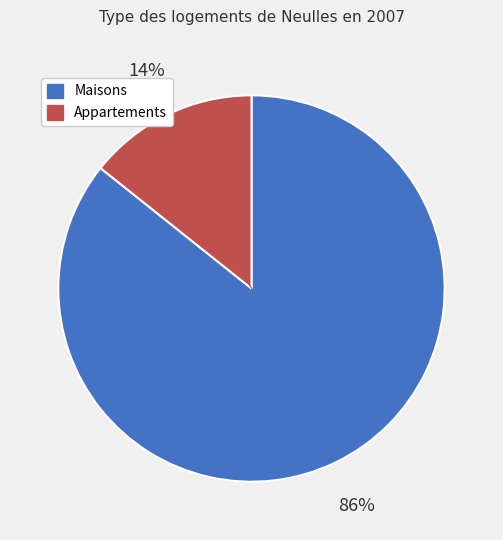

Is there a majority slice in this chart?

Yes